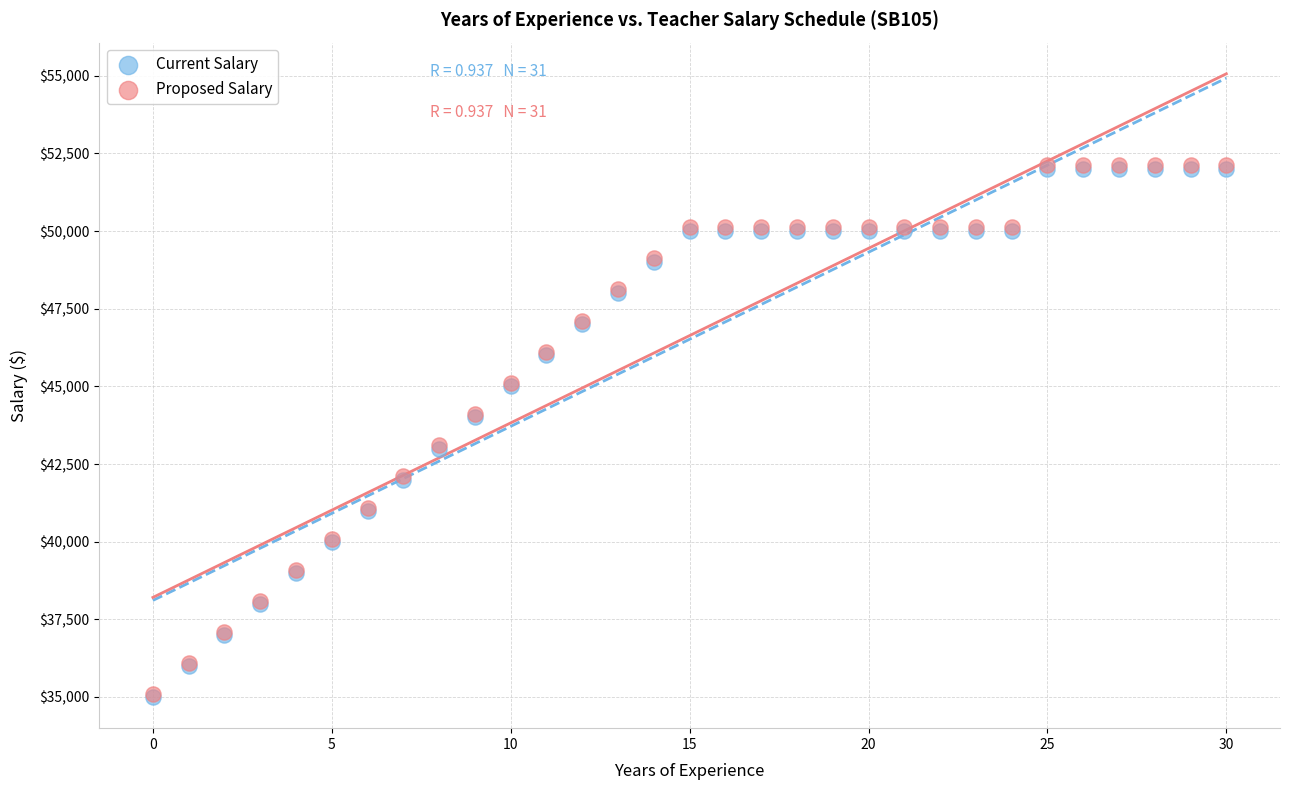

What are all the series names shown in the legend?

Current Salary, Proposed Salary